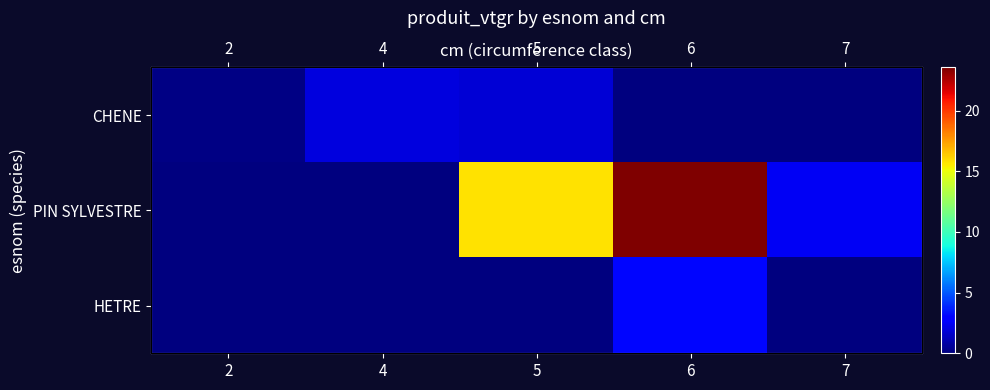

How many distinct data groups are displayed?

3